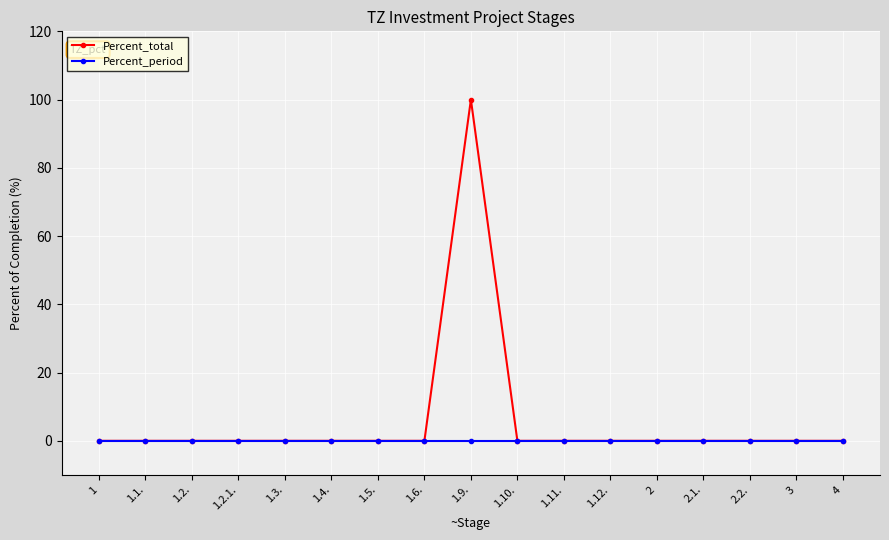

Rank the series by their average value, from lowest to highest.

Percent_period, Percent_total